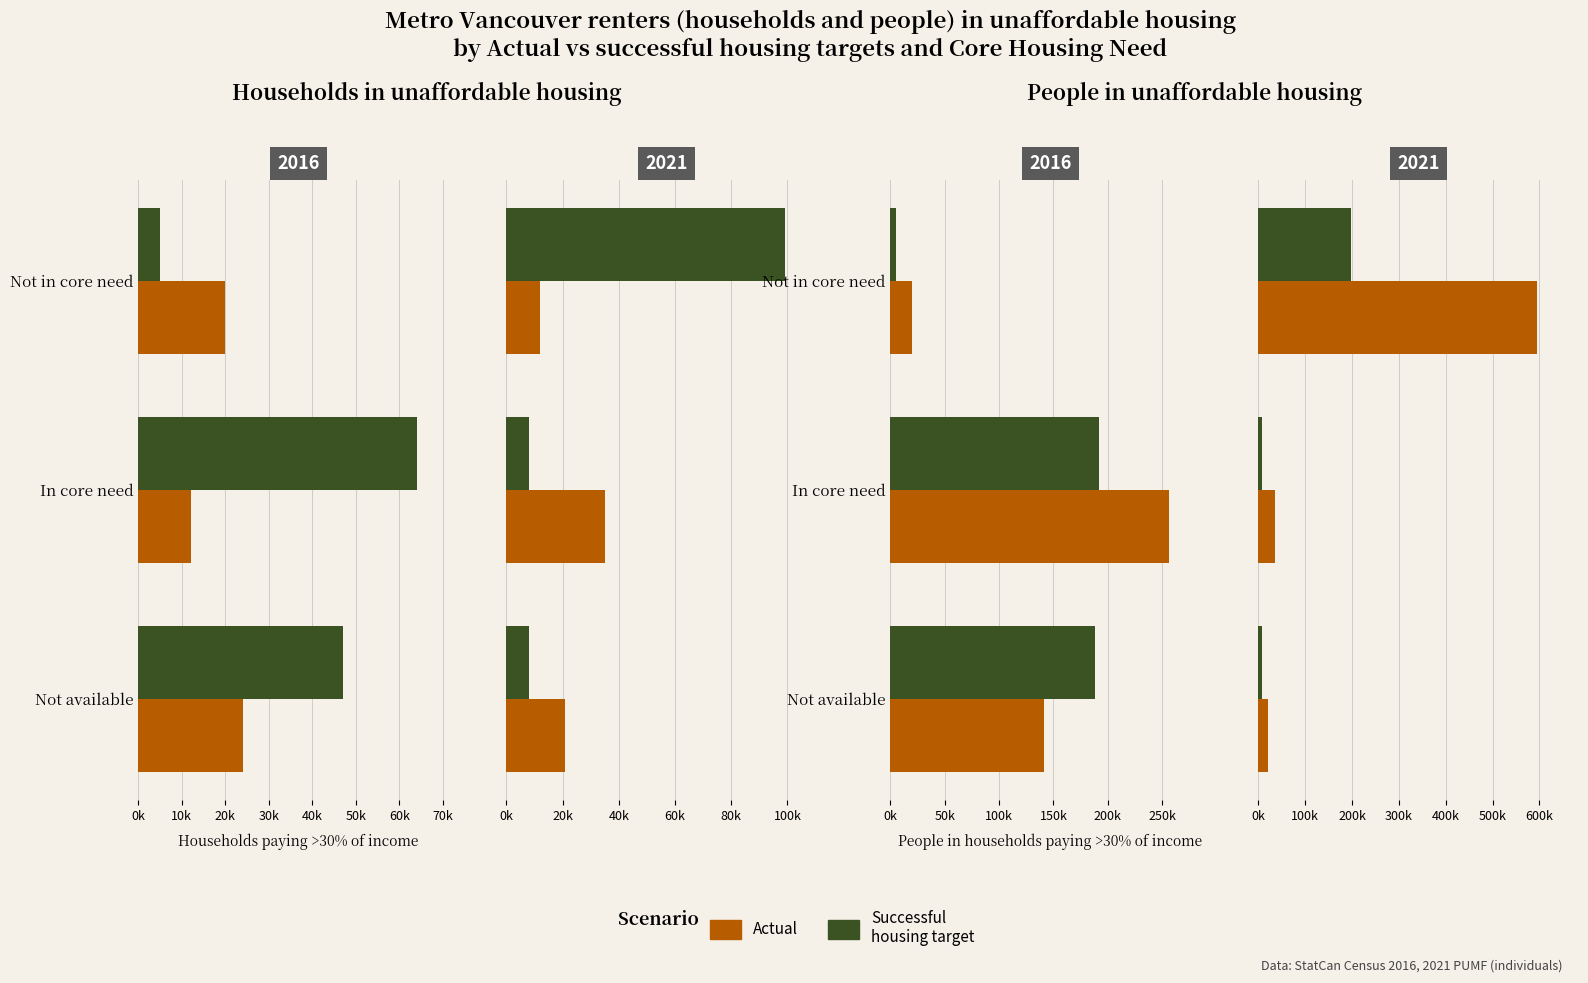

What is the difference between the maximum and minimum values in the Successful
housing target series?

190000